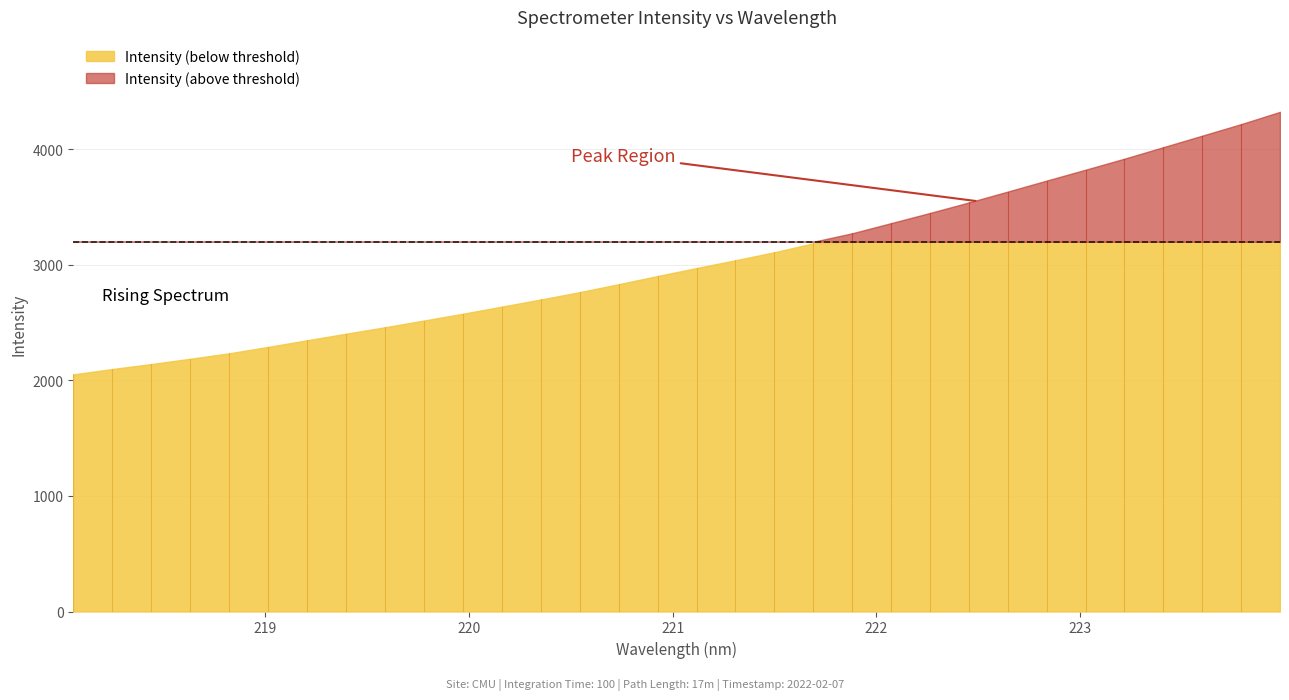

What is the sum of all values?

96869.3